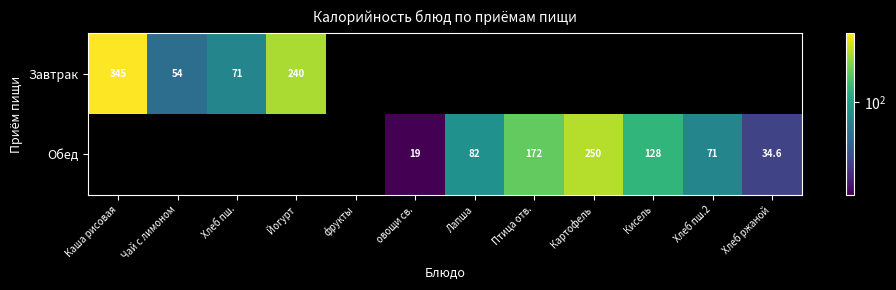

True or false: Обед has a value of 250.0 at Картофель.

True